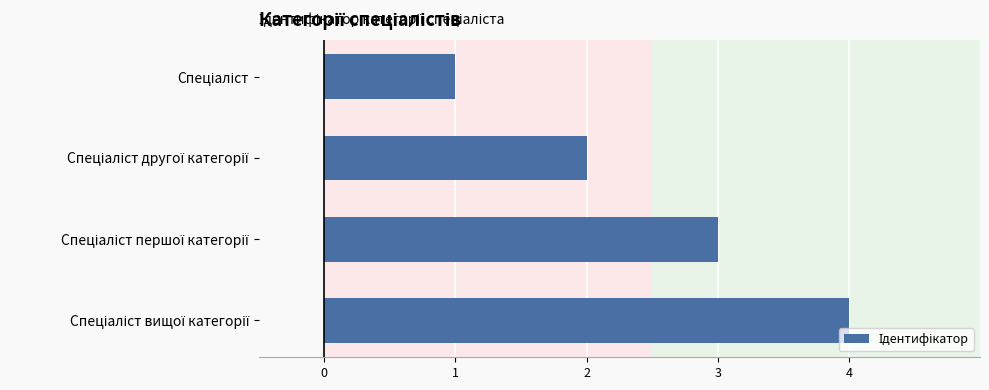

How many bars are there in total?

4